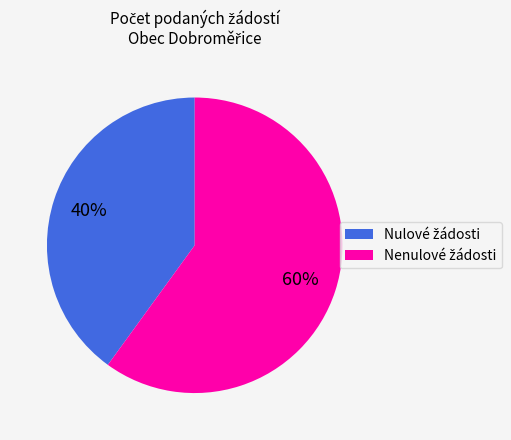

To the nearest percent, what is the average slice percentage?

50%